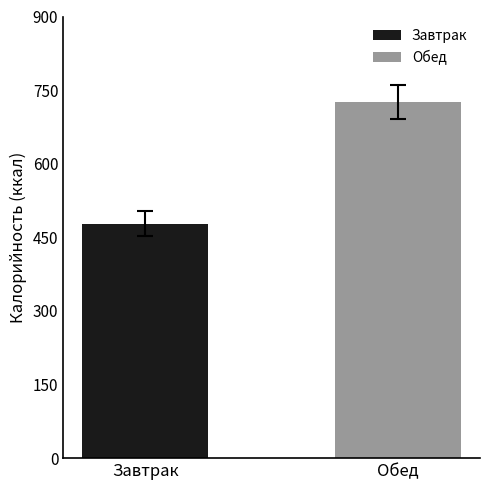

Which series has the largest range (max minus min)?

Завтрак